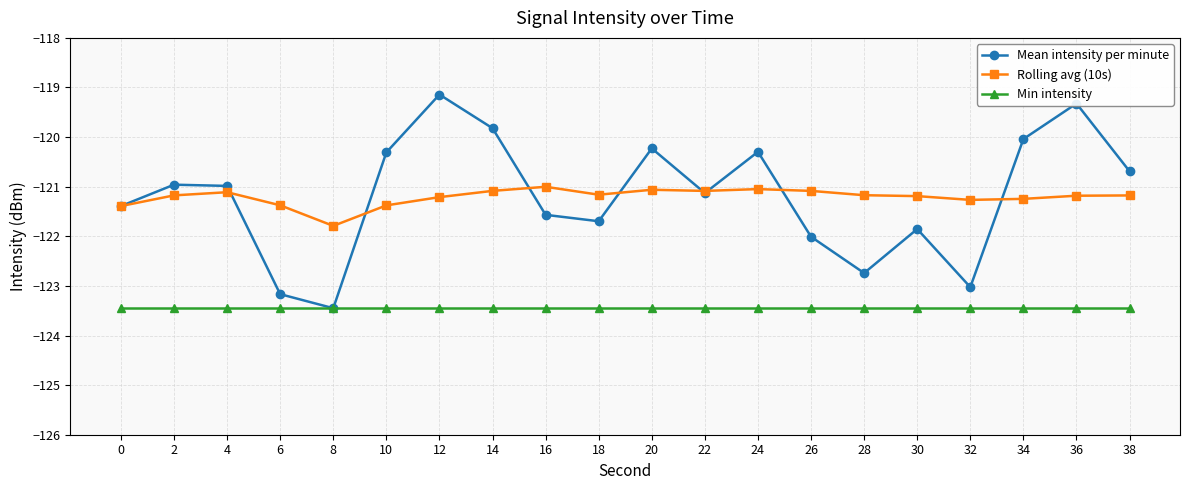

List the series in order of their peak value, highest first.

Mean intensity per minute, Rolling avg (10s), Min intensity